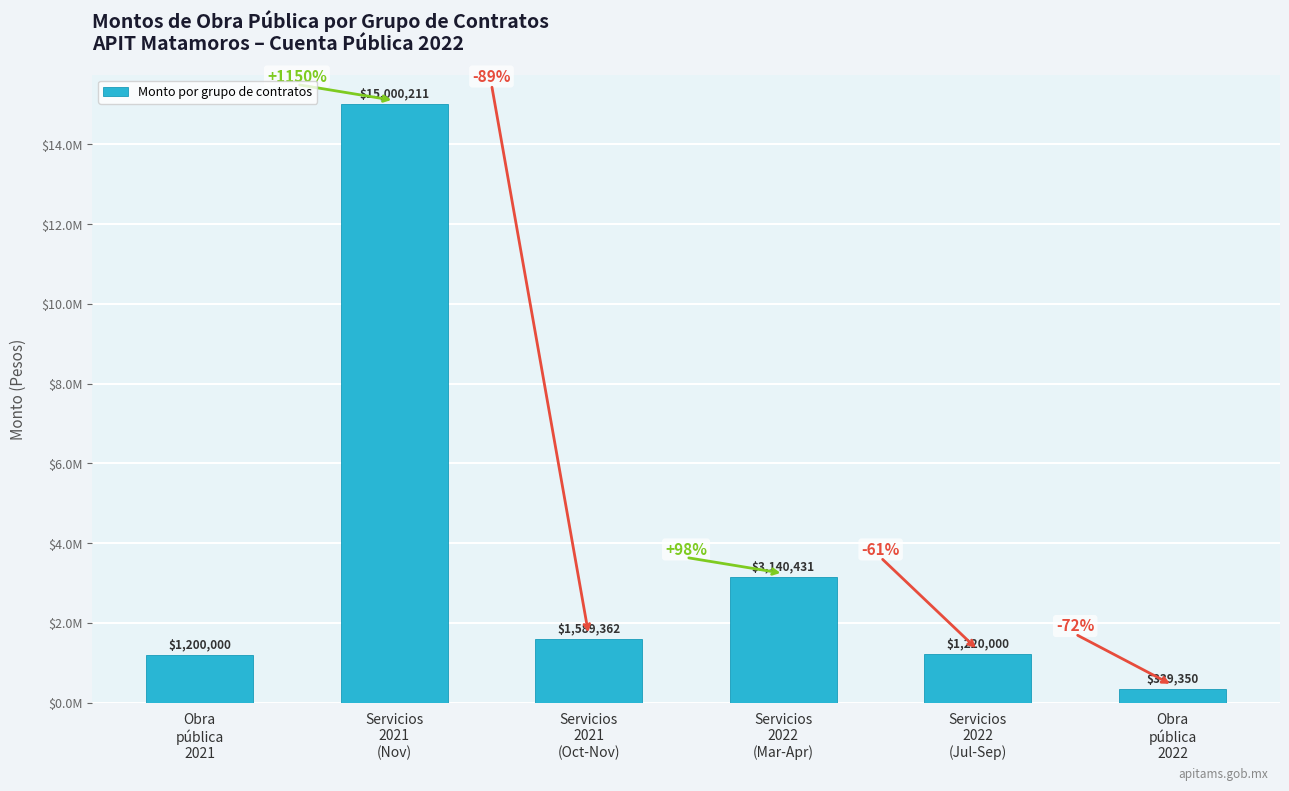

At which label is the value closest to 7669780?

Servicios
2022
(Mar-Apr)